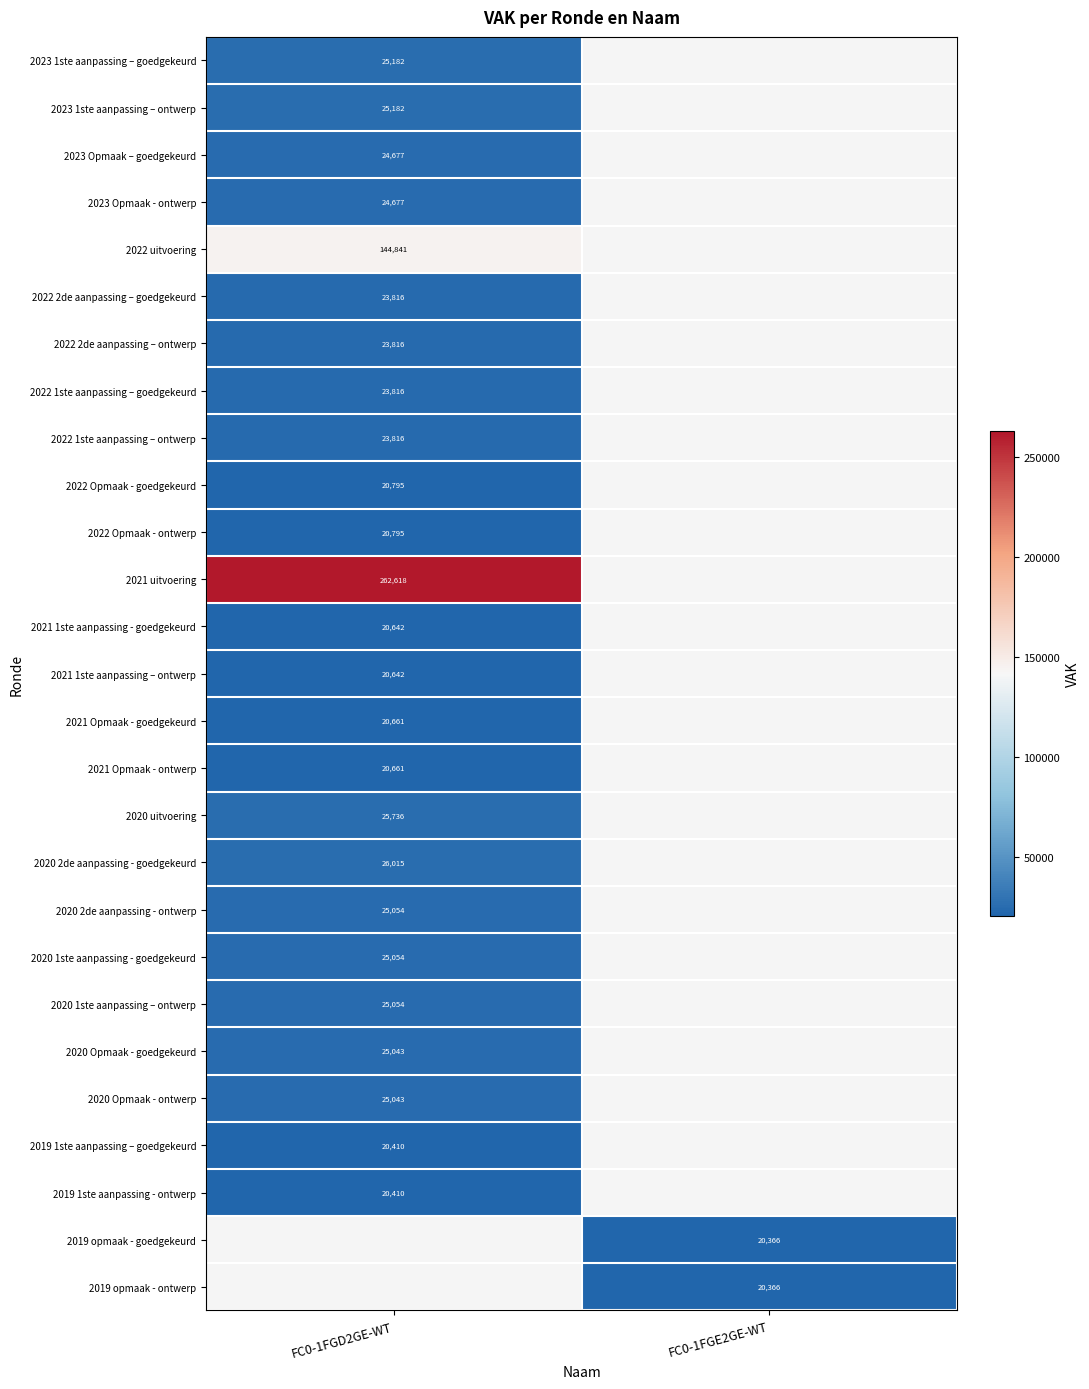

True or false: 2022 2de aanpassing – ontwerp has a value of 36573 at FC0-1FGD2GE-WT.

False